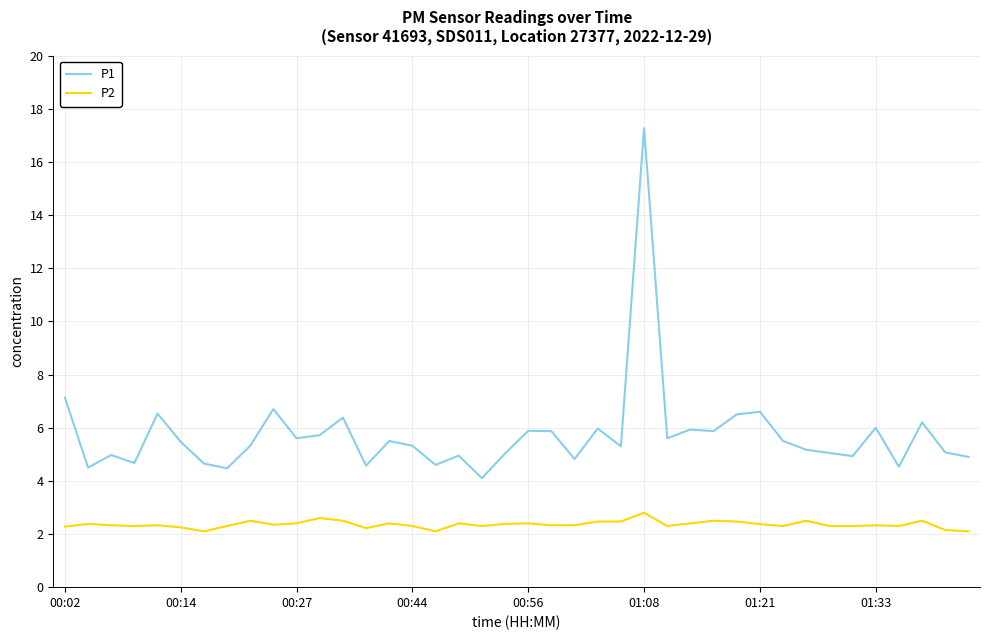

What is the greatest value displayed?

17.3